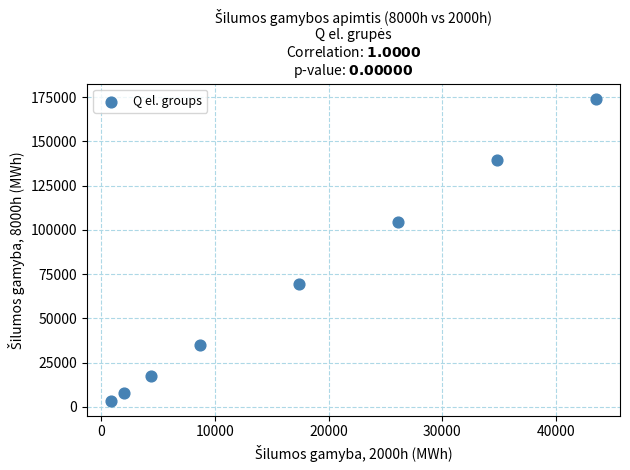

What is the range of X values (max minus min)?

42630